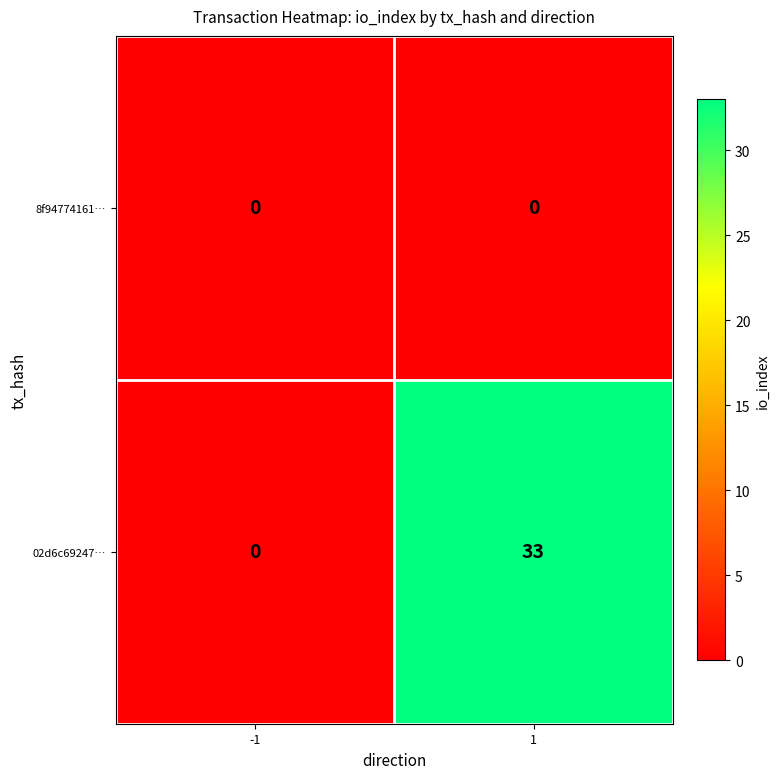

What is the maximum value for 02d6c69247…?

33